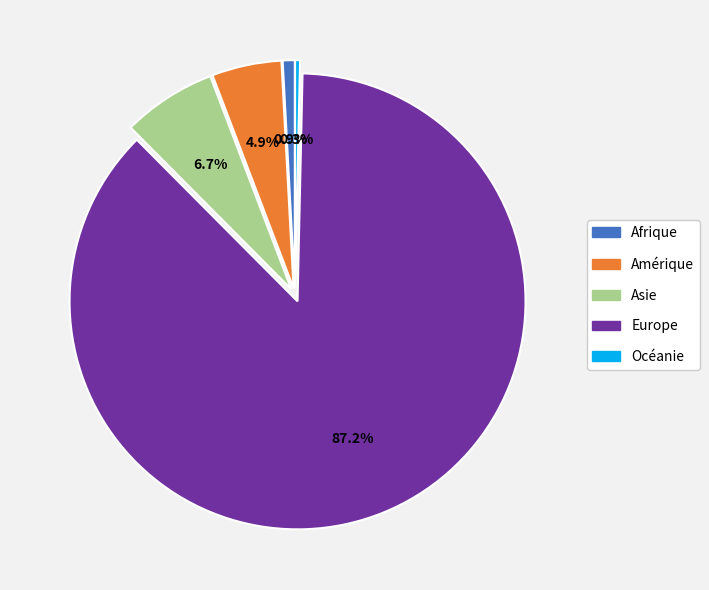

Count the number of slices in the pie.

5